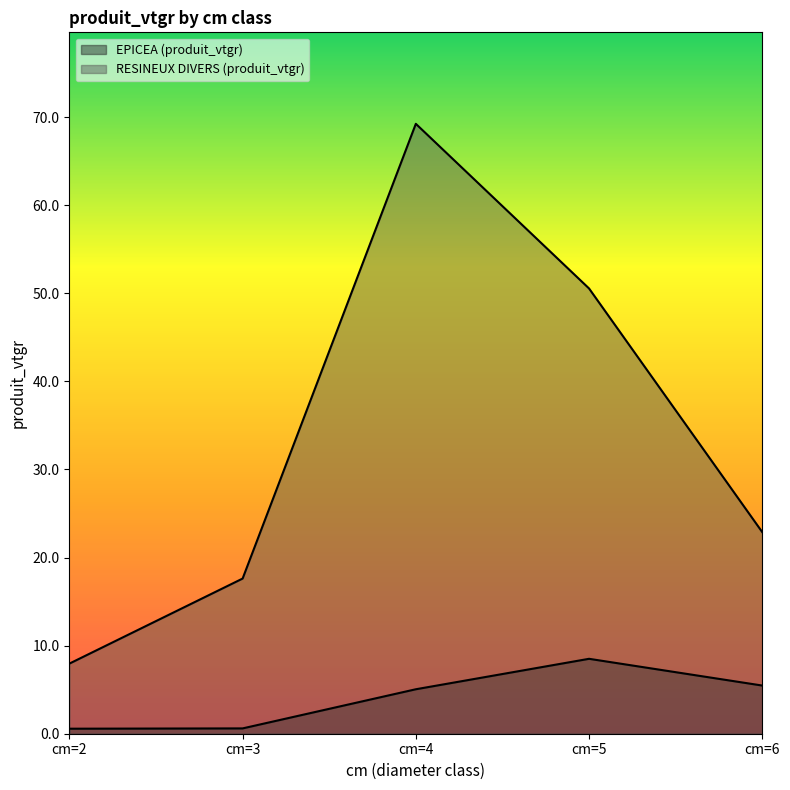

Rank the series by their average value, from lowest to highest.

EPICEA (produit_vtgr), RESINEUX DIVERS (produit_vtgr)